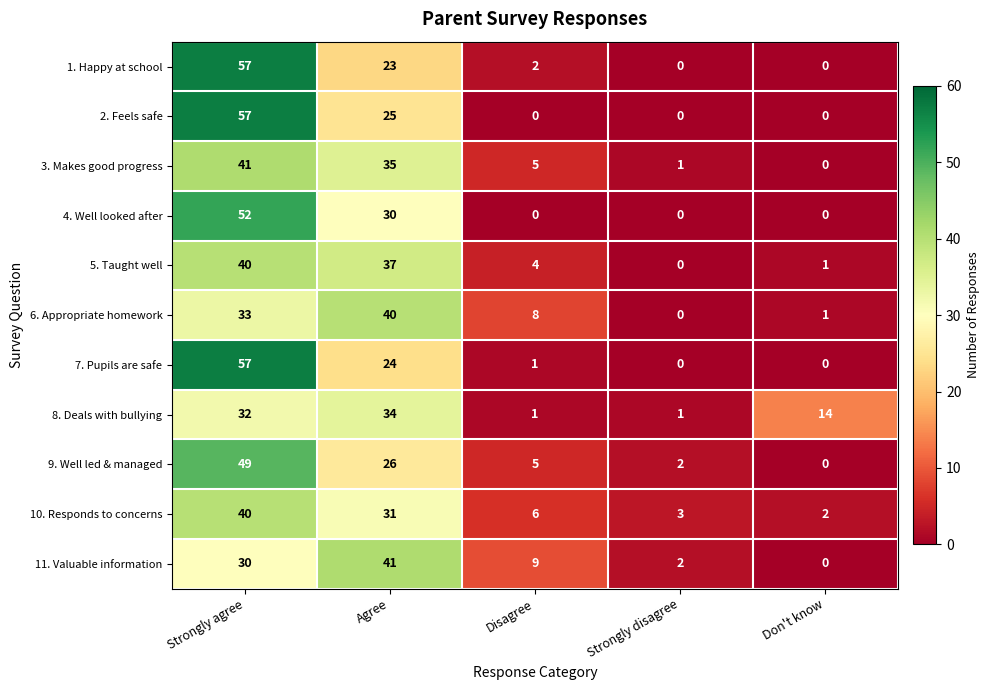

Between Disagree and Don't know, which series saw the biggest shift?

8. Deals with bullying